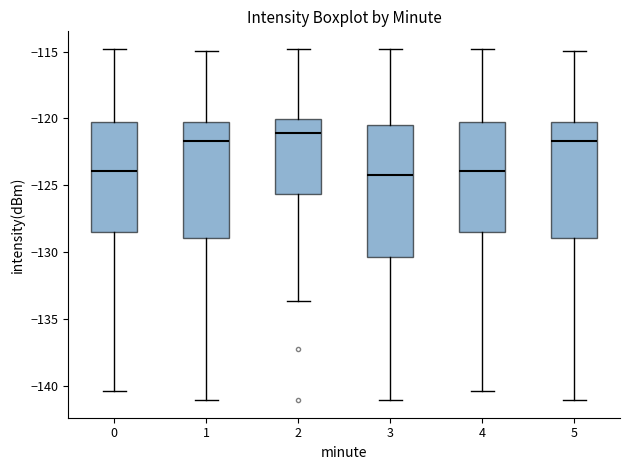

Which box is the tallest, from its lower edge to its upper edge?

3